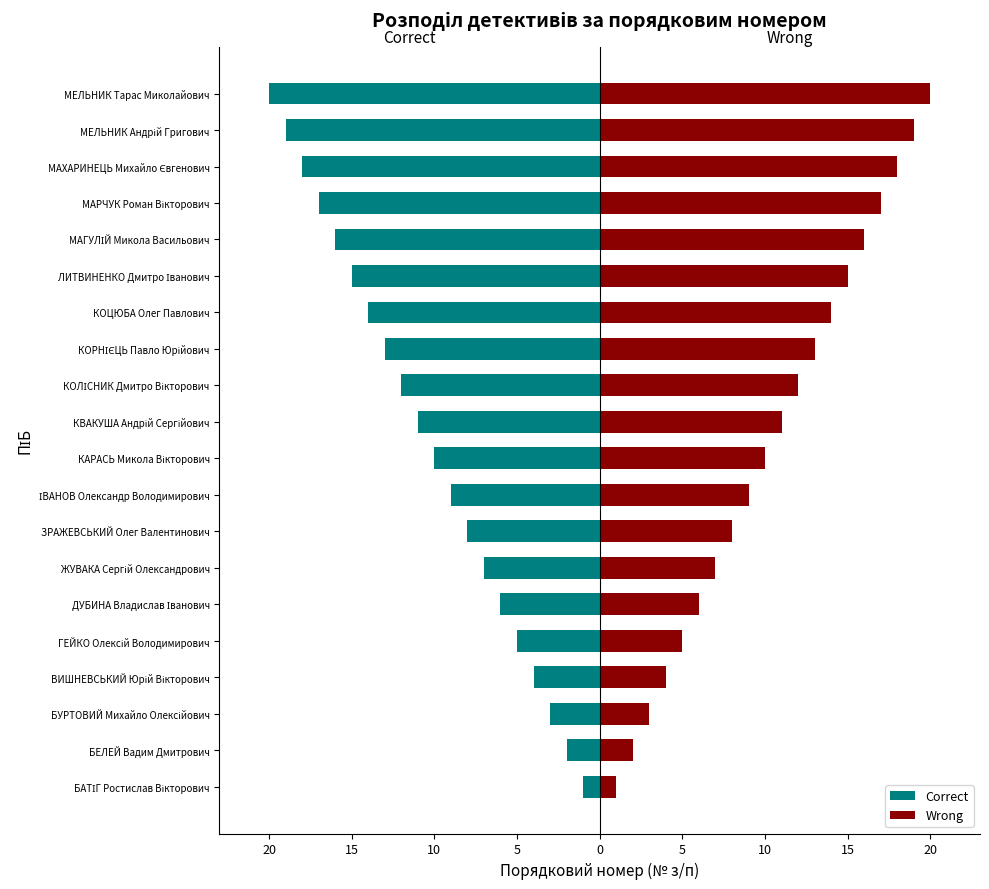

Which series has the largest range (max minus min)?

Correct